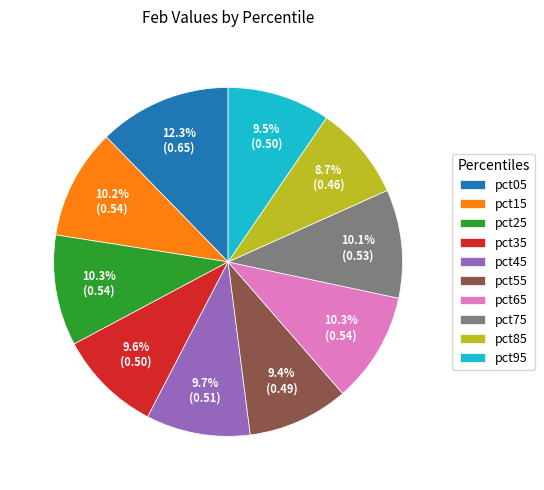

What is the smallest slice in the pie chart?

pct85